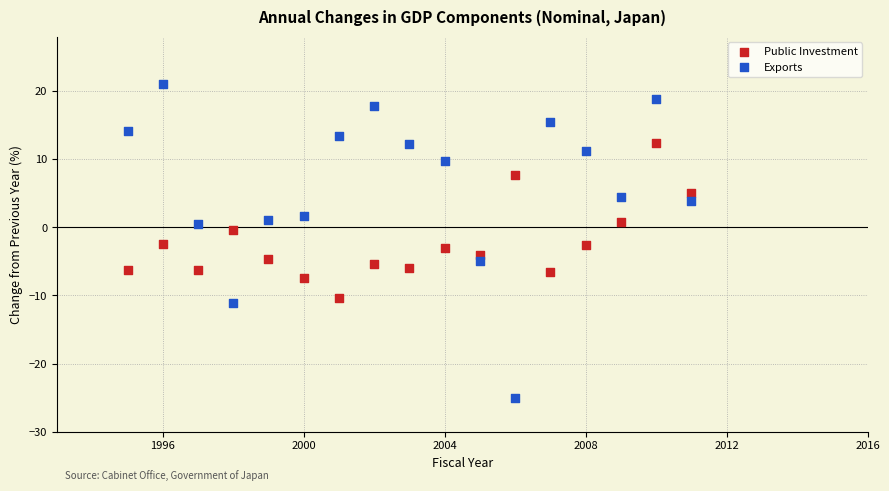

Which series has the widest spread of Y values?

Exports